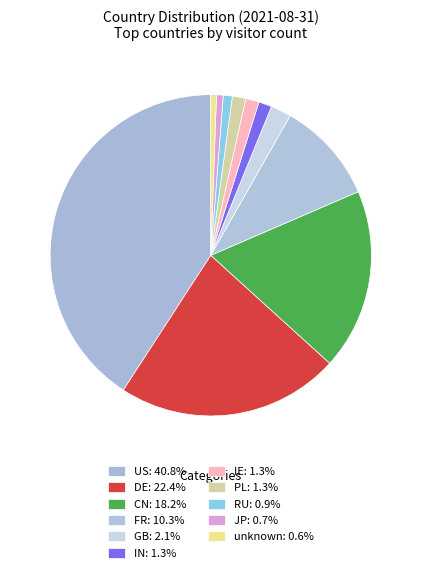

Approximately how many times larger is the value at IE compared to PL?

1.0